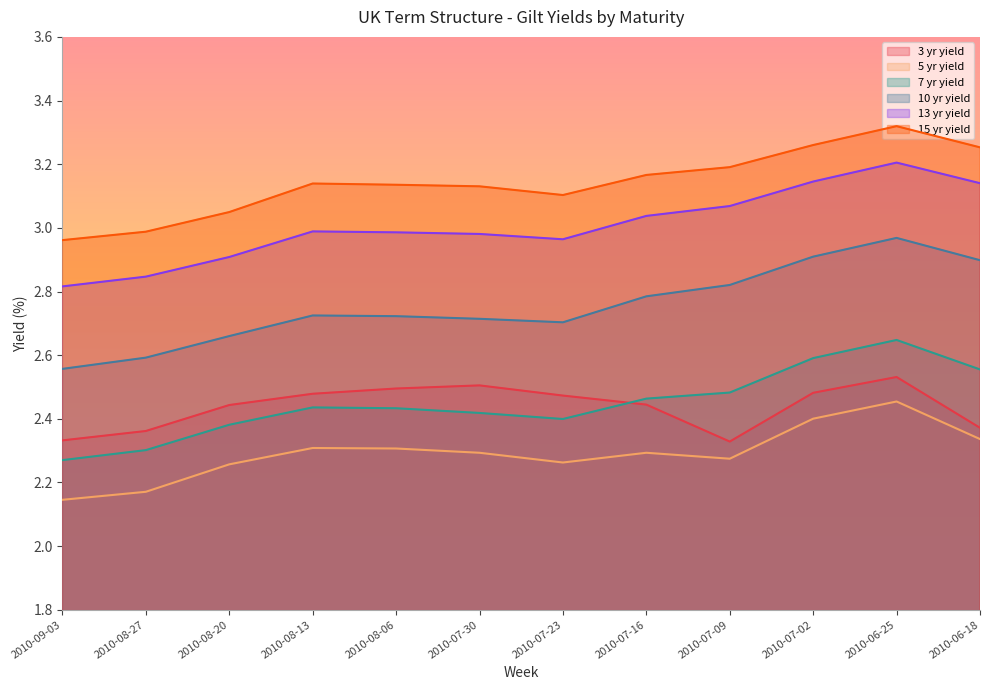

True or false: 10 yr yield and 3 yr yield intersect in this chart.

False